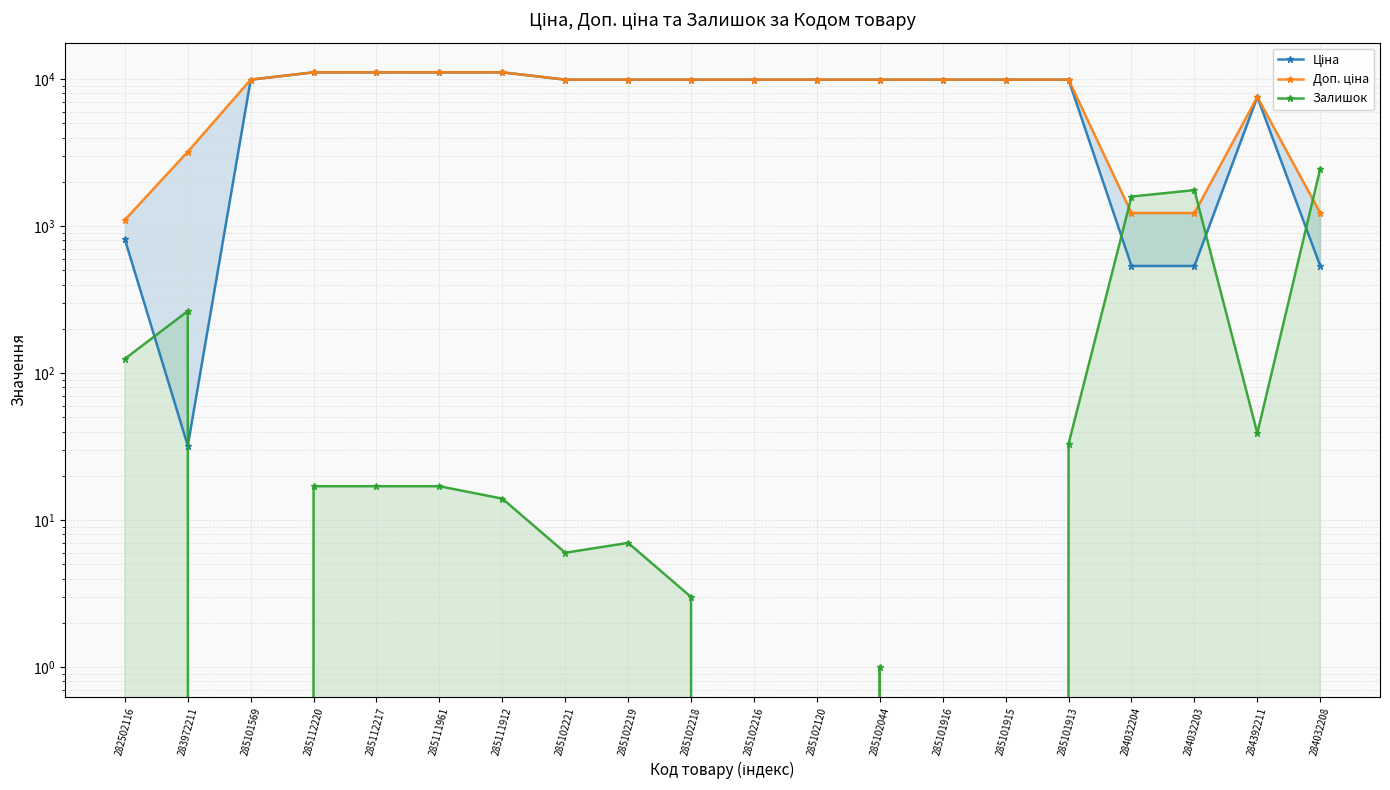

True or false: Доп. ціна has more than 0 interior local peaks.

True